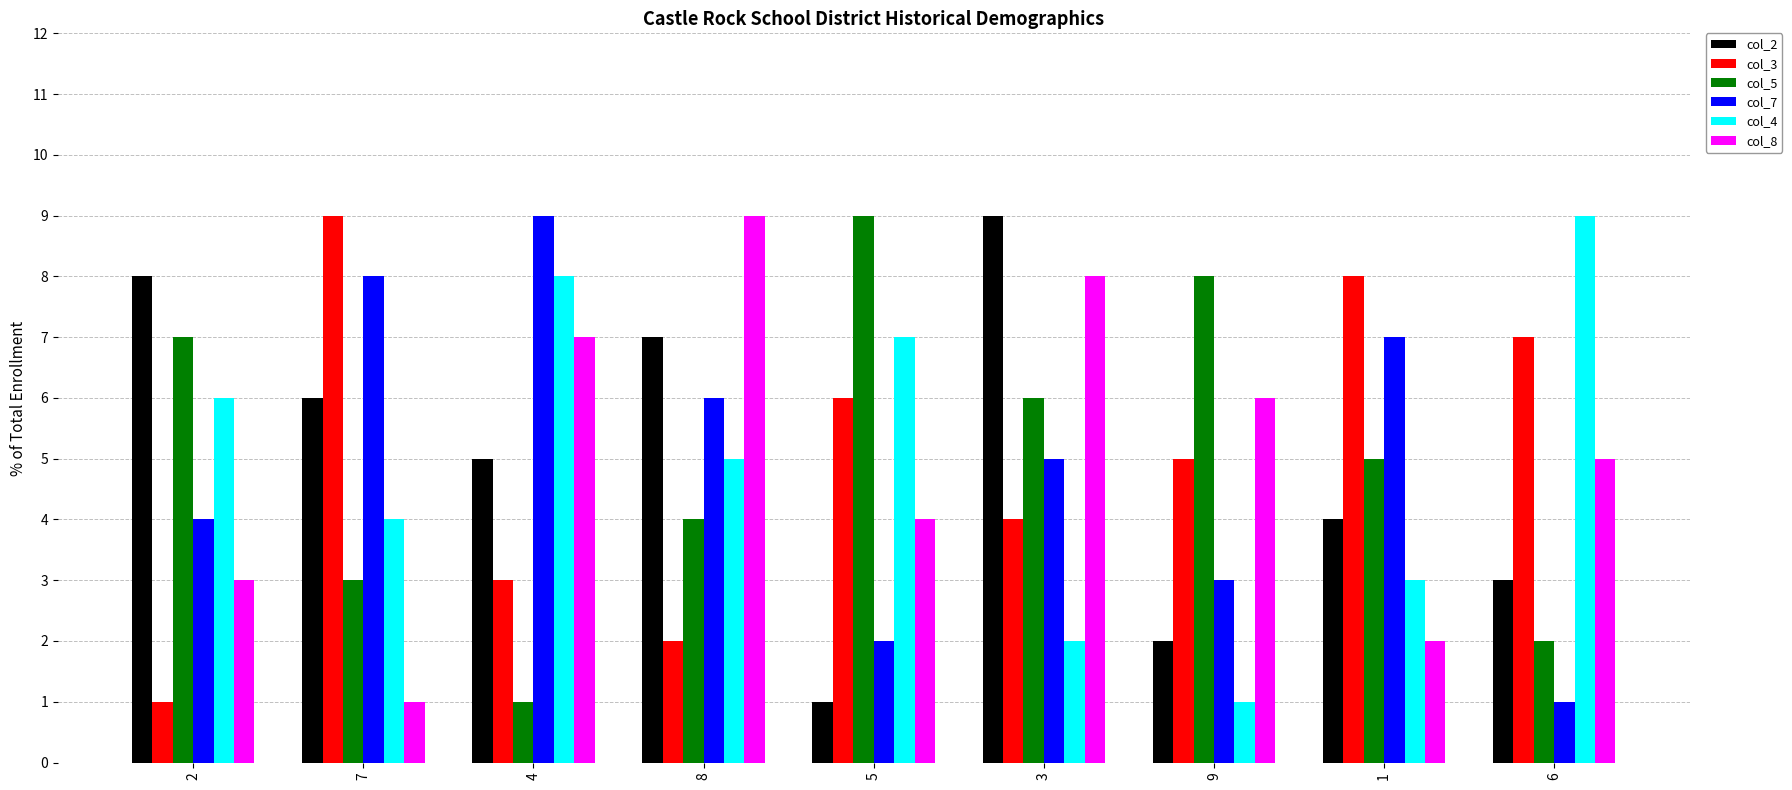

What is the difference between the highest and lowest values at 5?

8